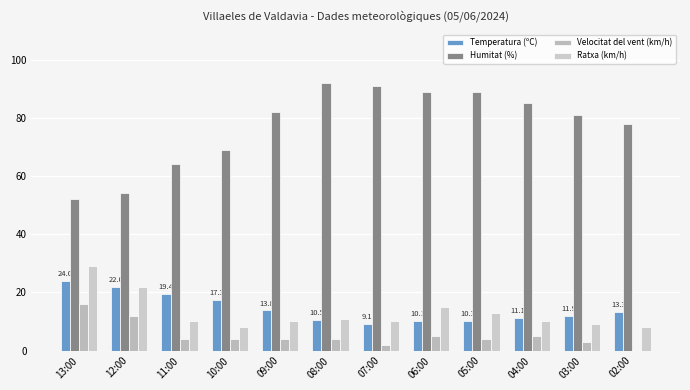

What position from the right is 02:00?

1